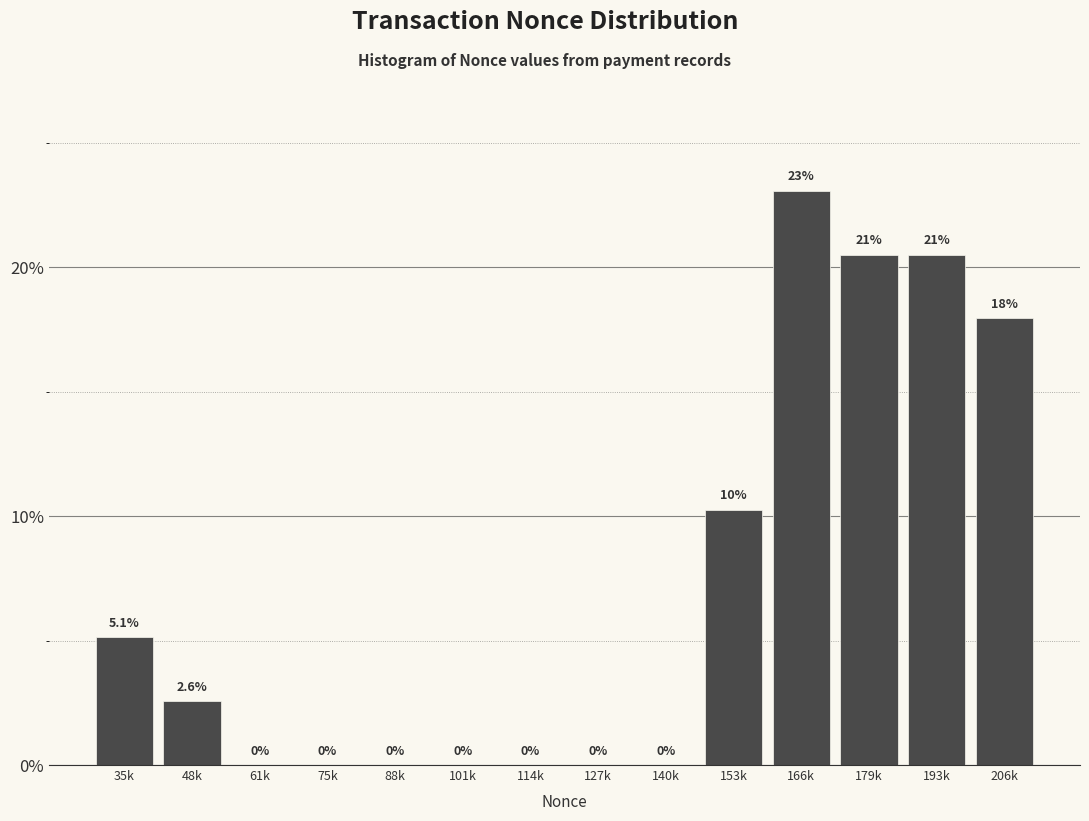

Reading left to right, extract all data points from this chart.

35k=5.1	48k=2.6	61k=0.0	75k=0.0	88k=0.0	101k=0.0	114k=0.0	127k=0.0	140k=0.0	153k=10.3	166k=23.1	179k=20.5	193k=20.5	206k=17.9